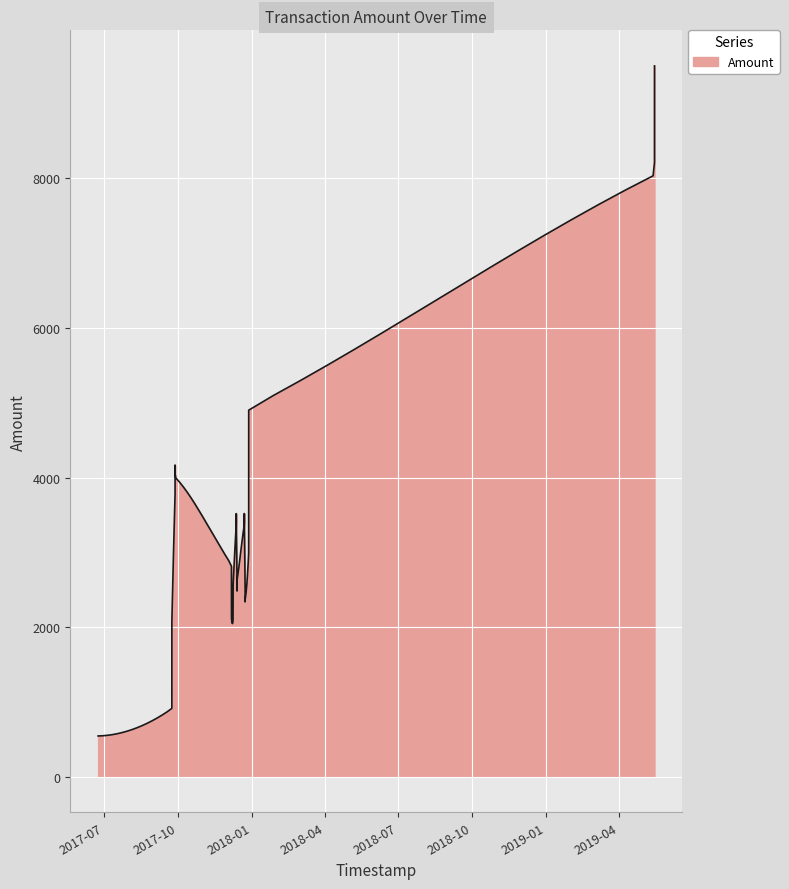

What is the minimum value shown in the chart?

544.9